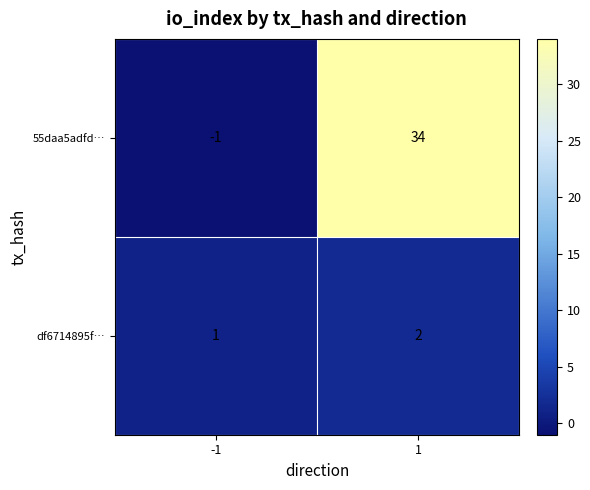

Is it true that 55daa5adfd… equals 56 at 1?

False